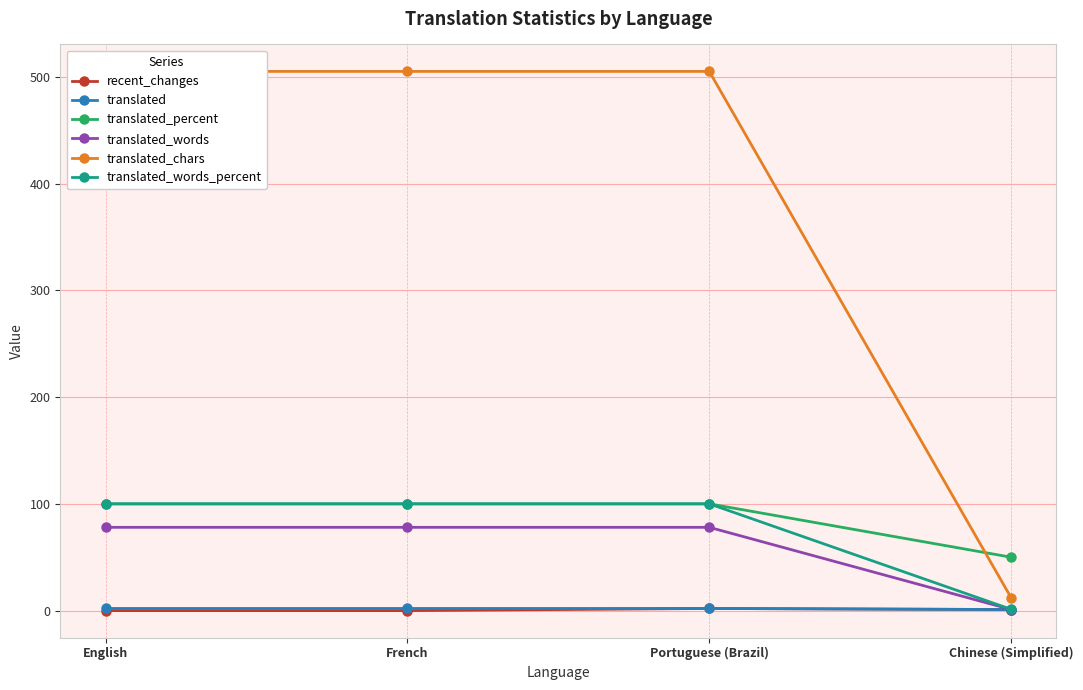

What is the difference between the recent_changes values at English and Portuguese (Brazil)?

2.0